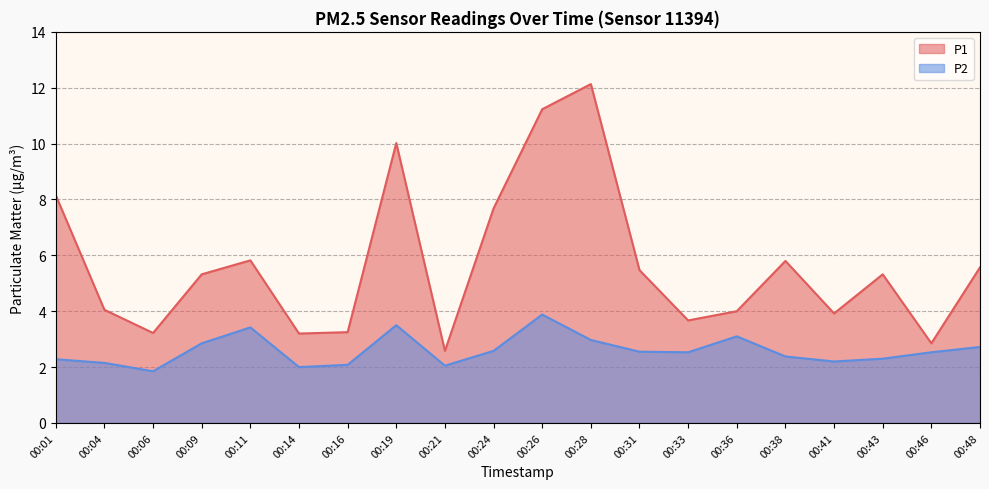

How many interior local valleys does the P2 series have?

5